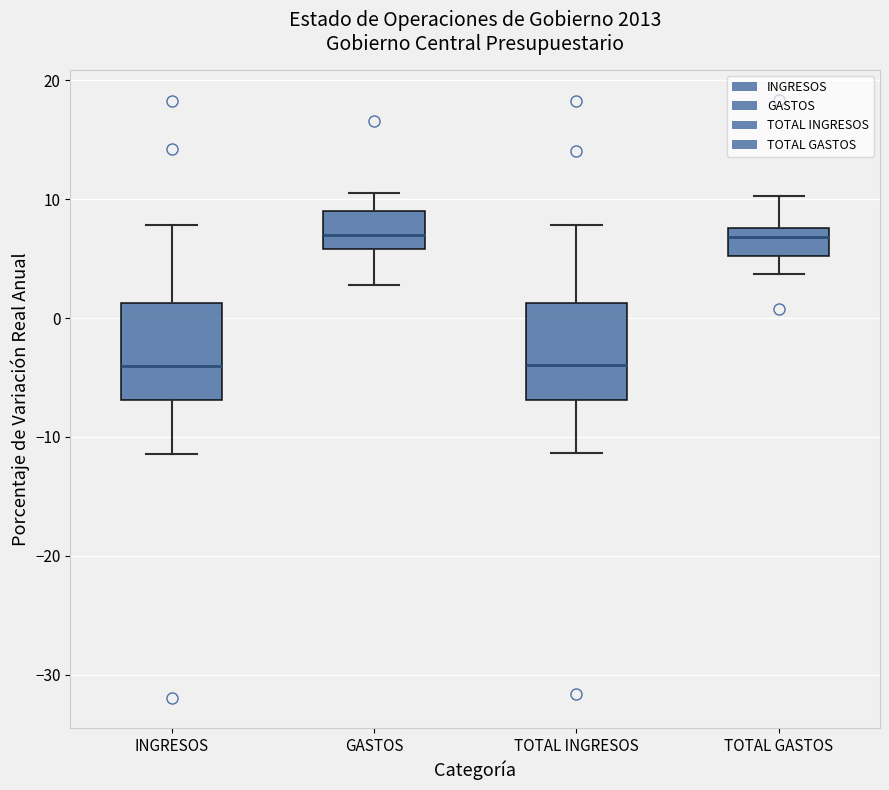

Where does the upper whisker of the box for GASTOS end on the y-axis? The values are not printed on the chart, so give them approximately, as read against the axis.

10